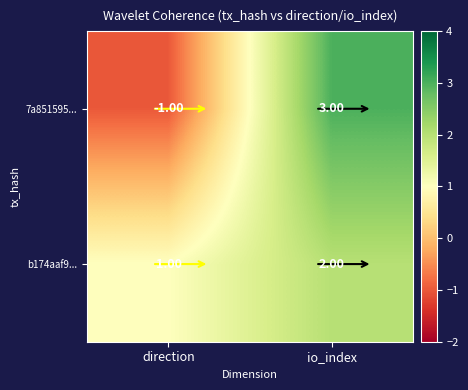

What is the total value across all series at io_index?

5